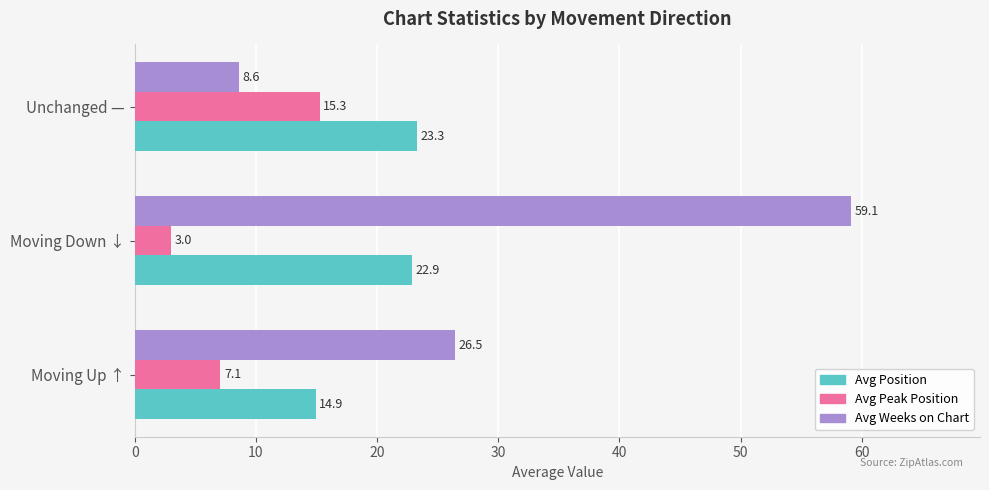

What is the difference between the maximum and second lowest values in the Avg Position series?

0.4